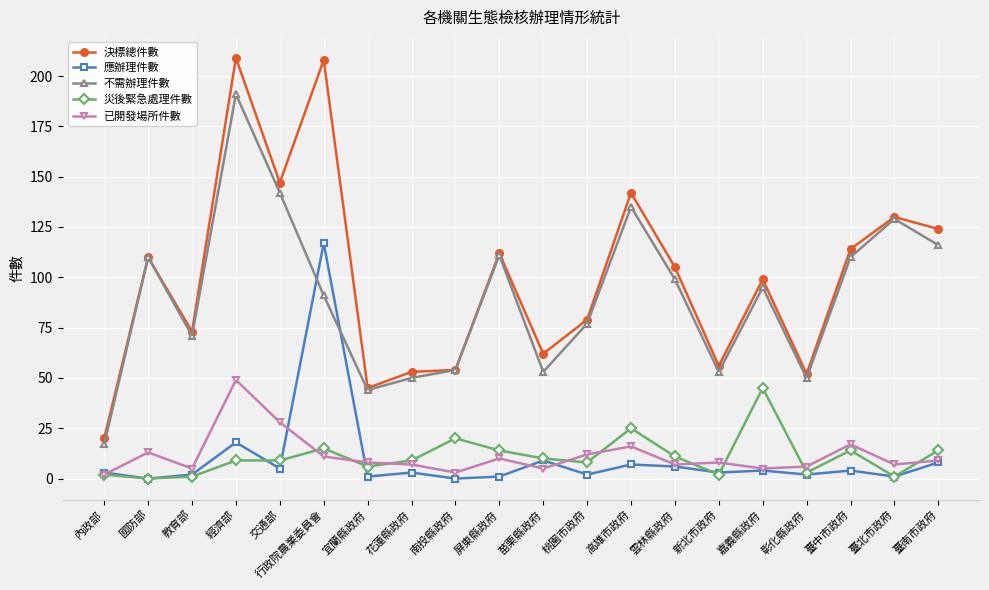

What is the maximum value for 災後緊急處理件數?

45